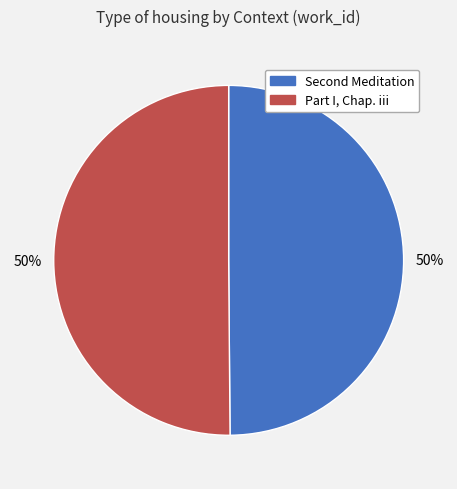

Is it true that Part I, Chap. iii is 50% of the pie?

True